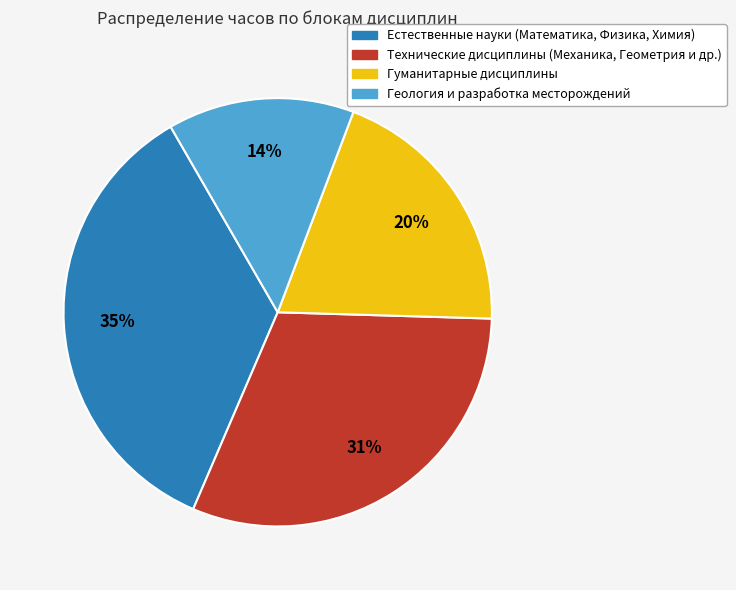

To the nearest percent, what is the difference between the largest and smallest slice percentages?

21%